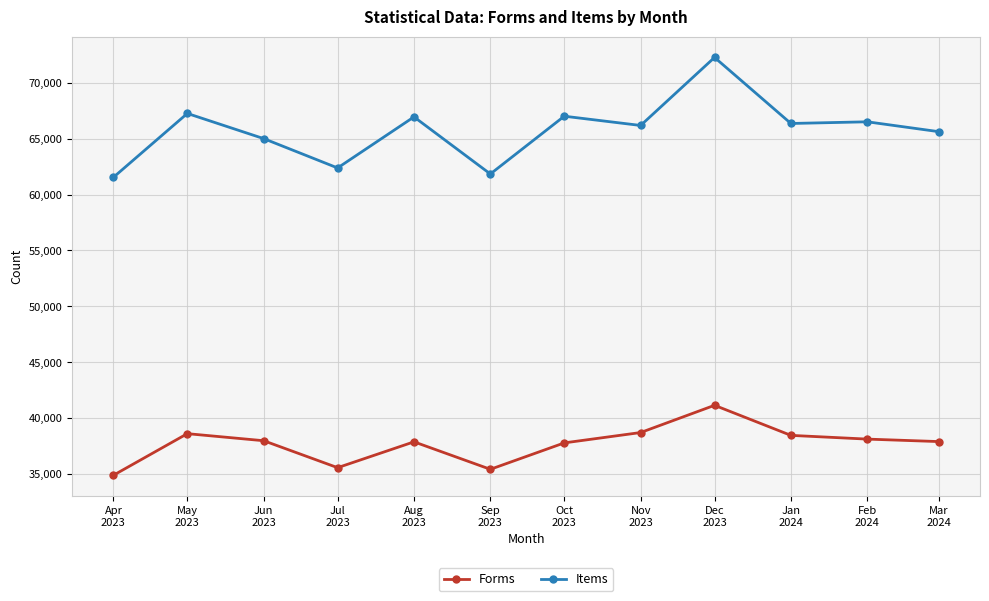

Is it true that Forms equals 37894 at Mar
2024?

True